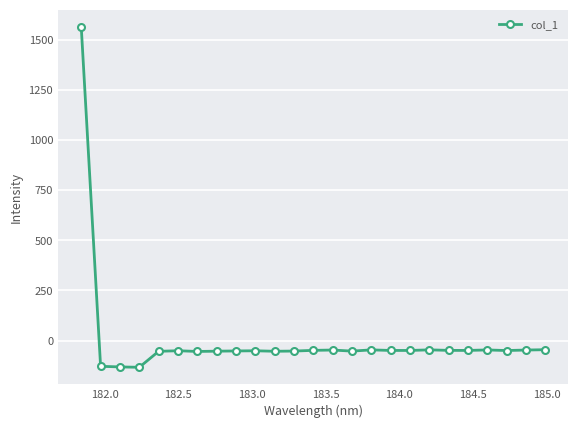

What is the minimum value shown in the chart?

-133.0